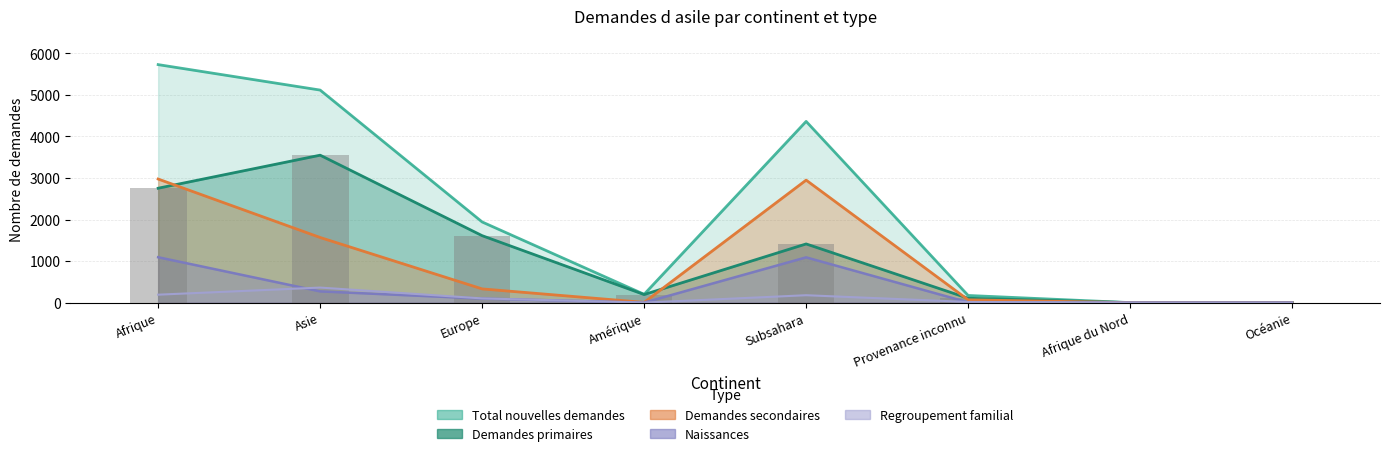

What position from the right is Afrique?

8